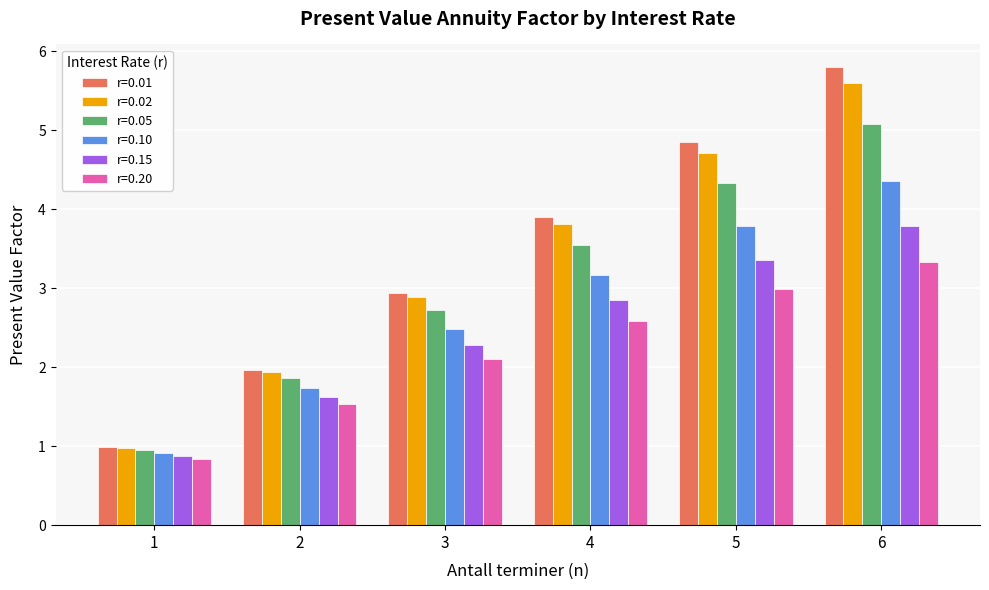

Reading left to right, extract all data points from this chart.

r=0.01: 1.0	2.0	2.9	3.9	4.9	5.8
r=0.02: 1.0	1.9	2.9	3.8	4.7	5.6
r=0.05: 1.0	1.9	2.7	3.5	4.3	5.1
r=0.10: 0.9	1.7	2.5	3.2	3.8	4.4
r=0.15: 0.9	1.6	2.3	2.9	3.4	3.8
r=0.20: 0.8	1.5	2.1	2.6	3.0	3.3